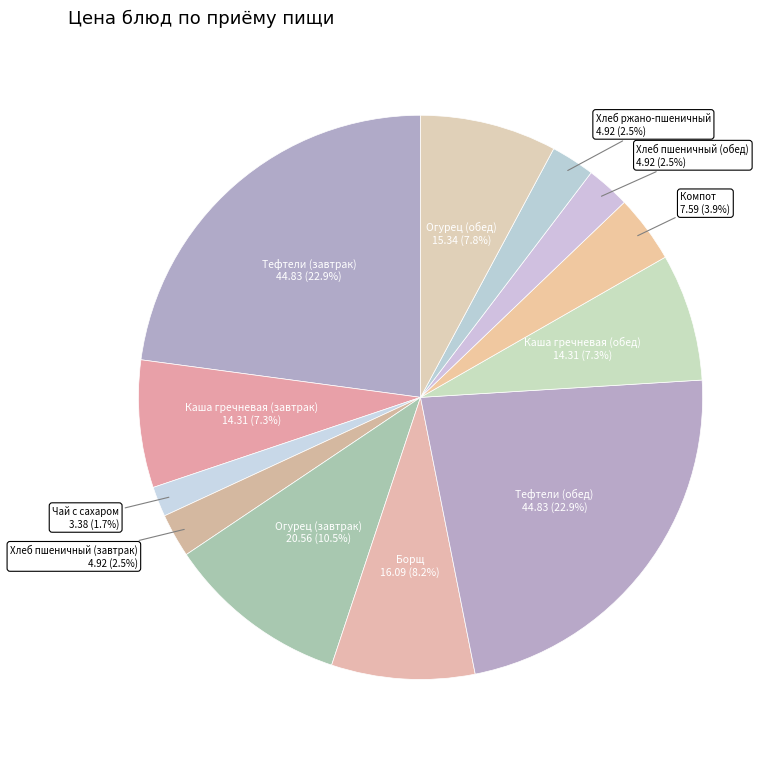

Count the number of slices in the pie.

12